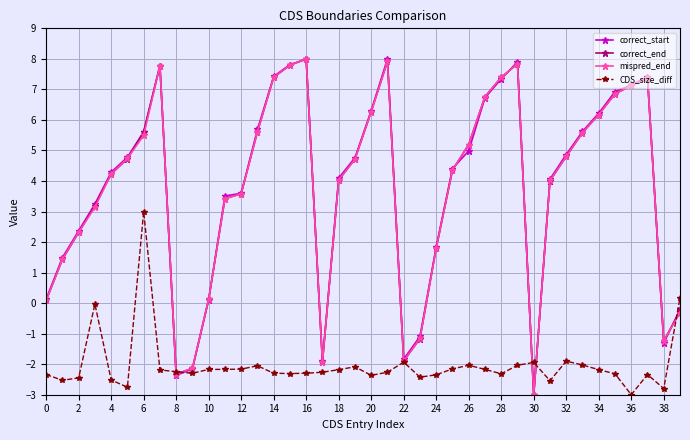

How many interior local peaks does the mispred_end series have?

5